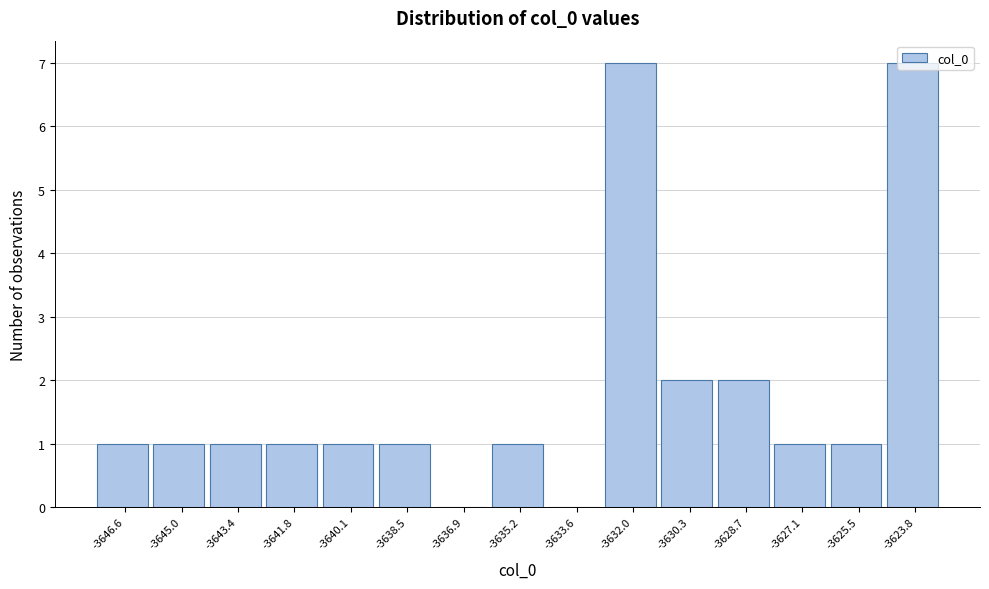

Approximately how many times larger is the value at -3627.1 compared to -3638.5?

1.0